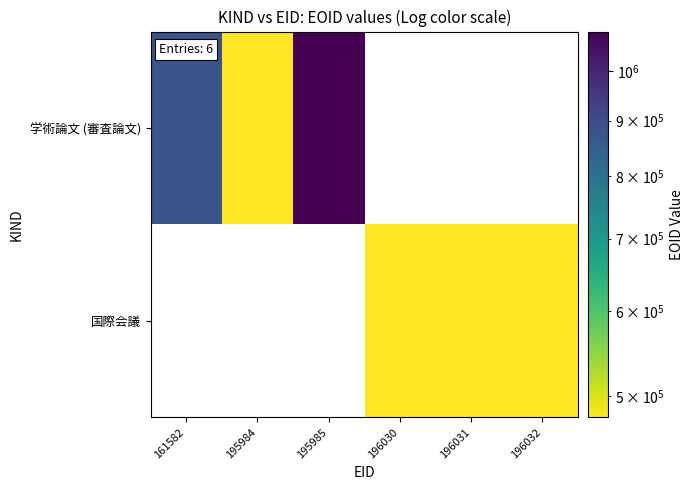

How many series are shown in this chart?

2